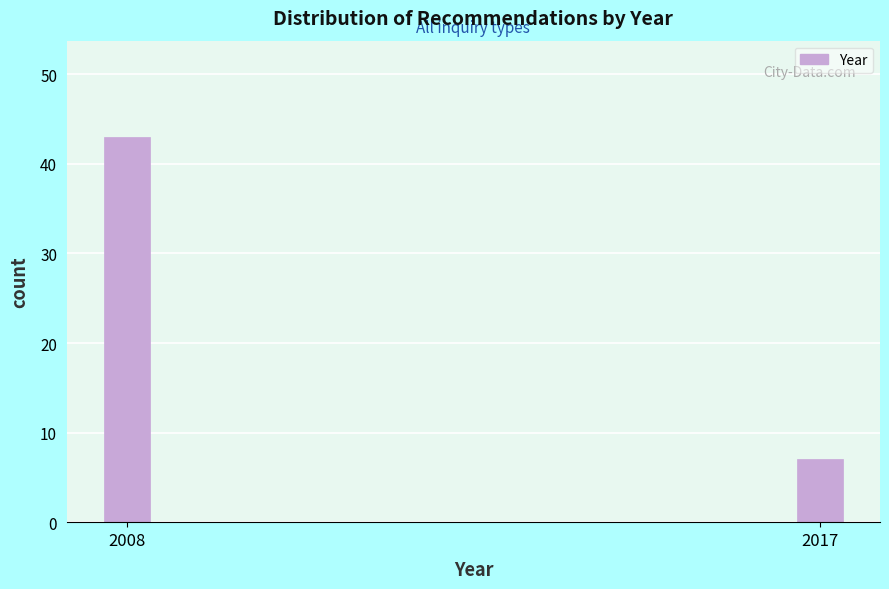

Reading left to right, extract all data points from this chart.

2008=43	2017=7